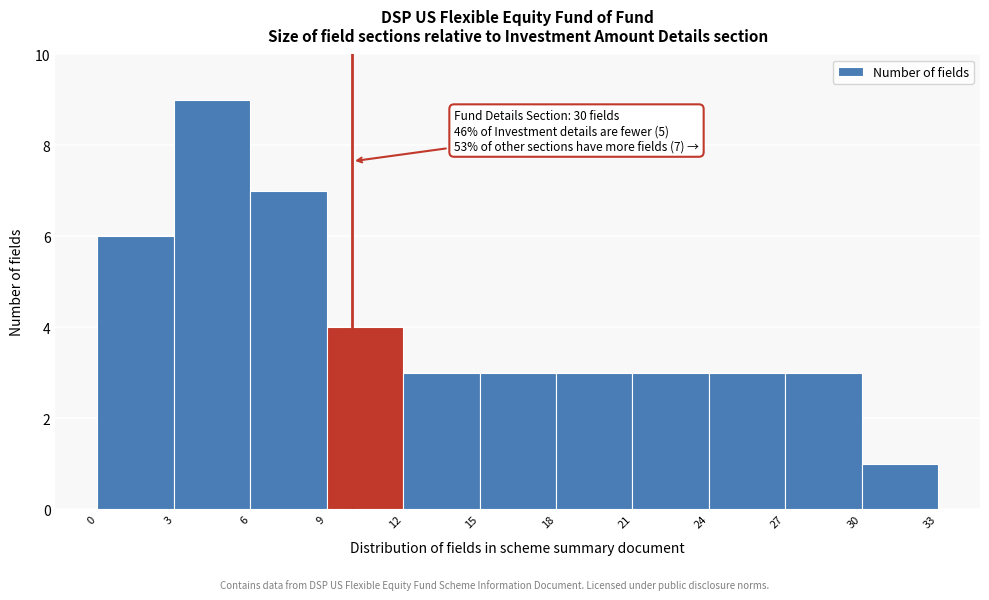

Over which range of the x-axis is the bar tallest?

3 to 6